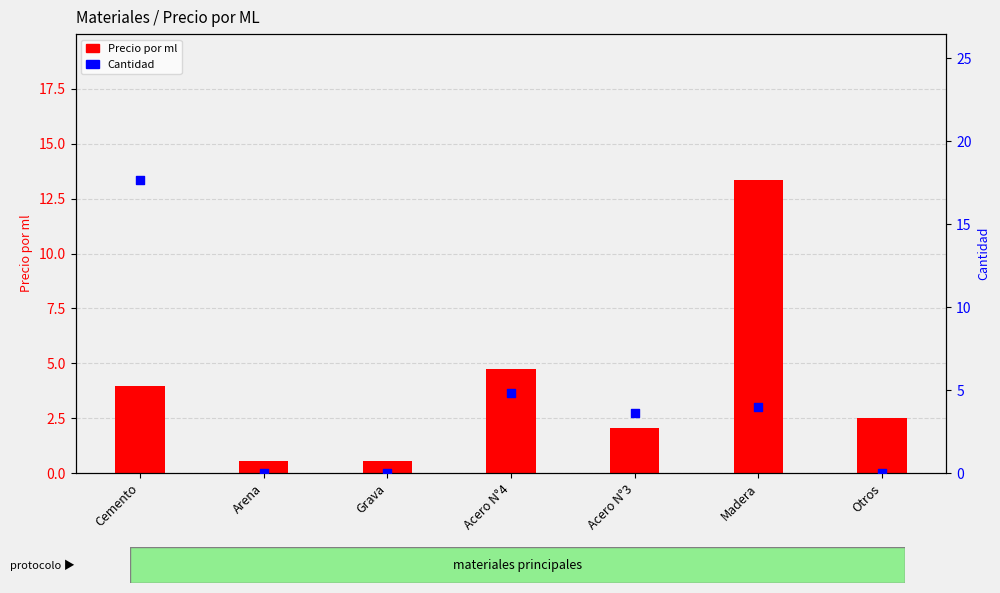

At which category is the sum across all series the highest?

Cemento